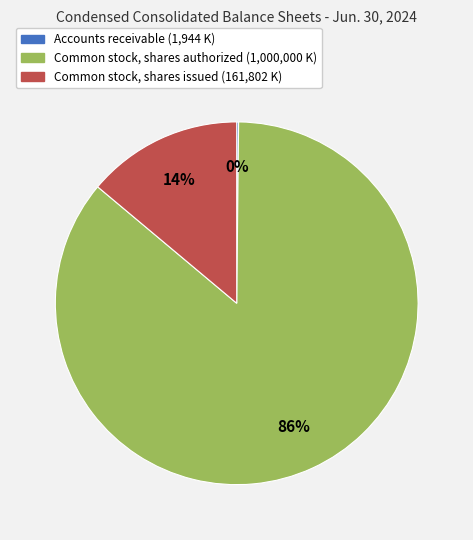

To the nearest percent, what is the difference between the largest and smallest slice percentages?

86%